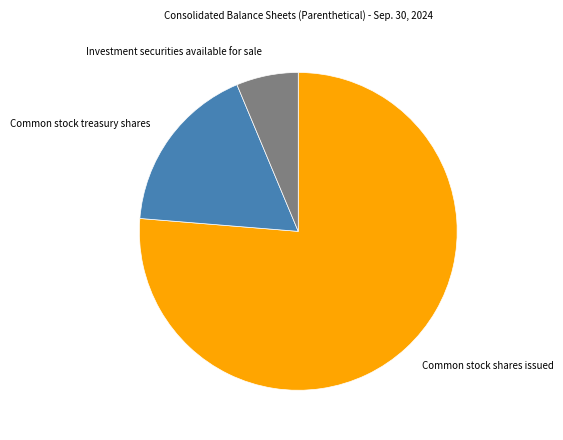

Does any single category account for the majority?

Yes